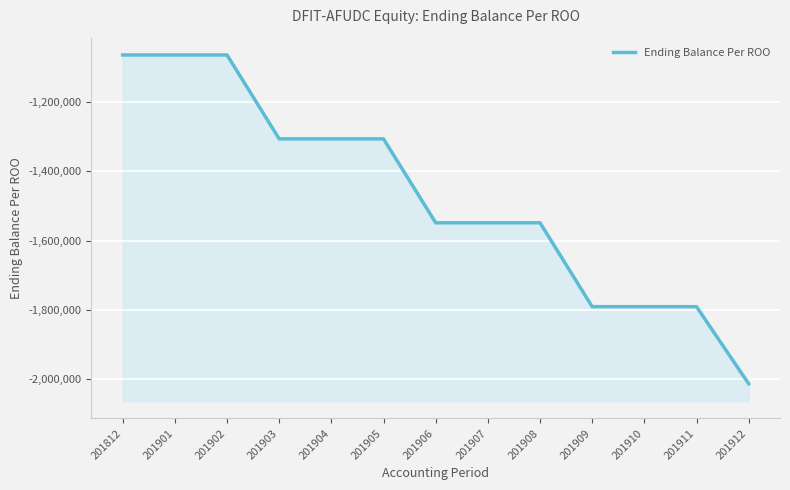

Rank the categories by value from highest to lowest.

201812, 201901, 201902, 201903, 201904, 201905, 201906, 201907, 201908, 201909, 201910, 201911, 201912